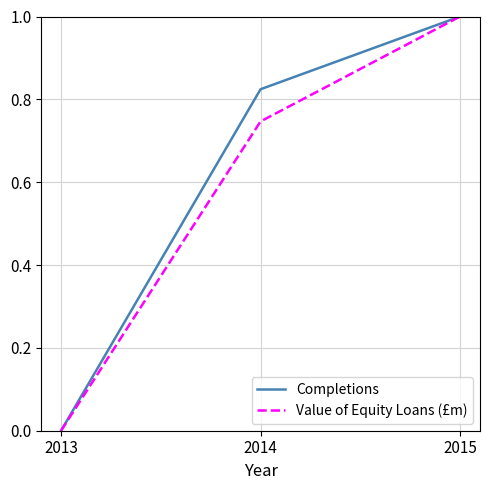

Which series changed the most between 2014 and 2015?

Value of Equity Loans (£m)